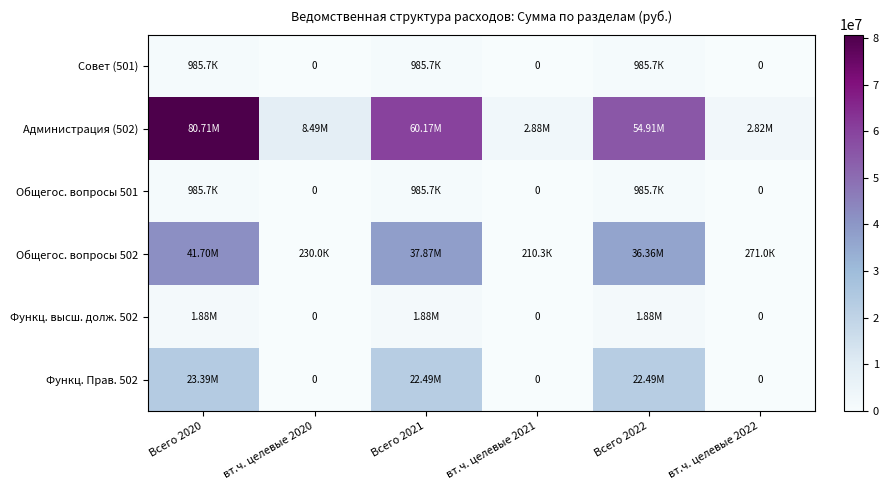

At how many categories does at least one series exceed 75016303?

1